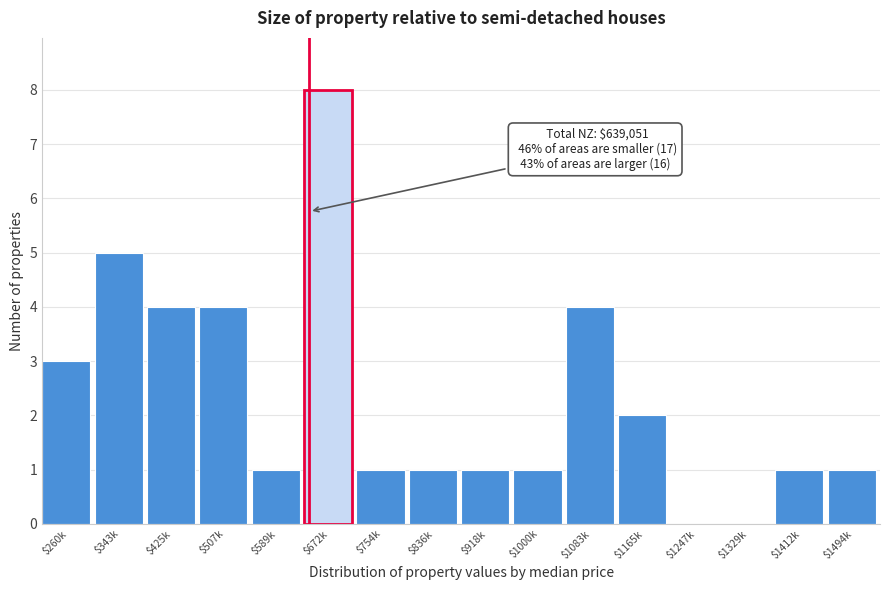

What is the sum of all values?

37